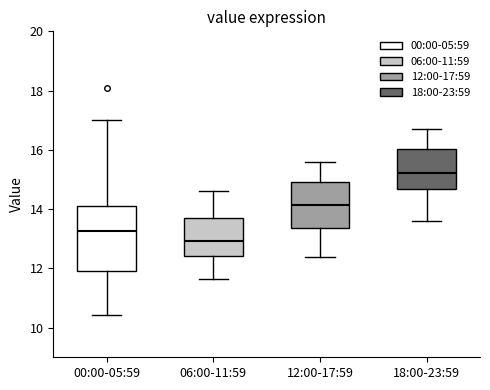

Where does the lower whisker of the box for 12:00-17:59 end on the y-axis? The values are not printed on the chart, so give them approximately, as read against the axis.

12.4